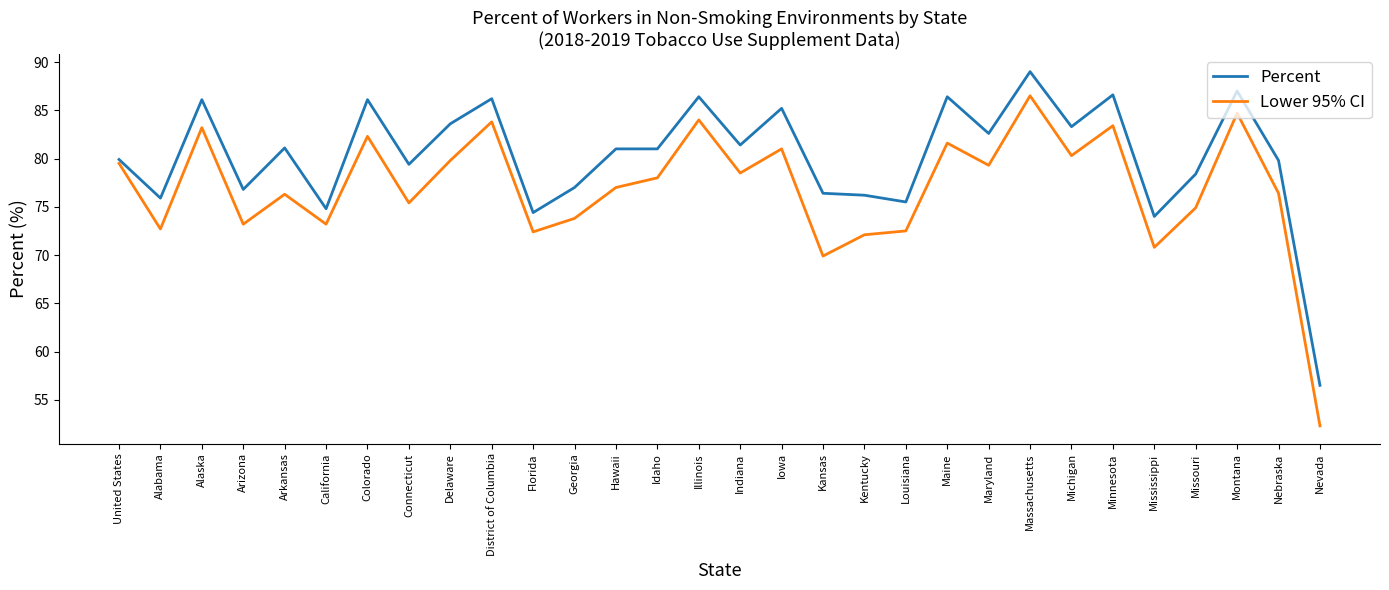

What is the smallest value displayed?

52.3